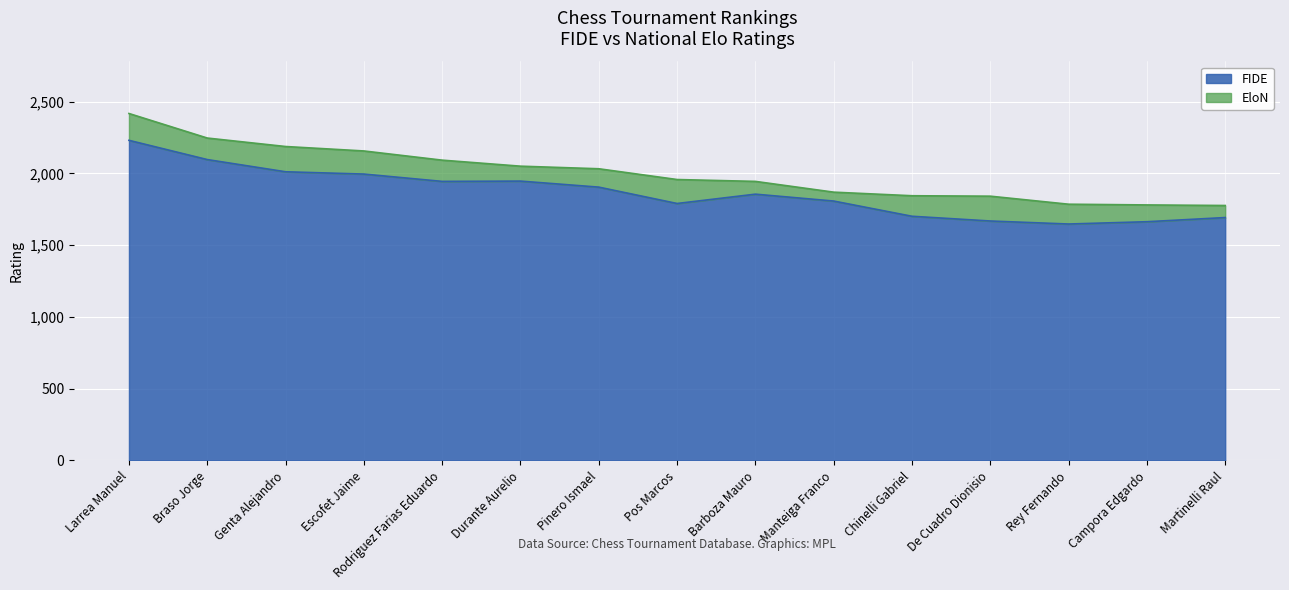

Which category has the highest value in the EloN series?

Larrea Manuel